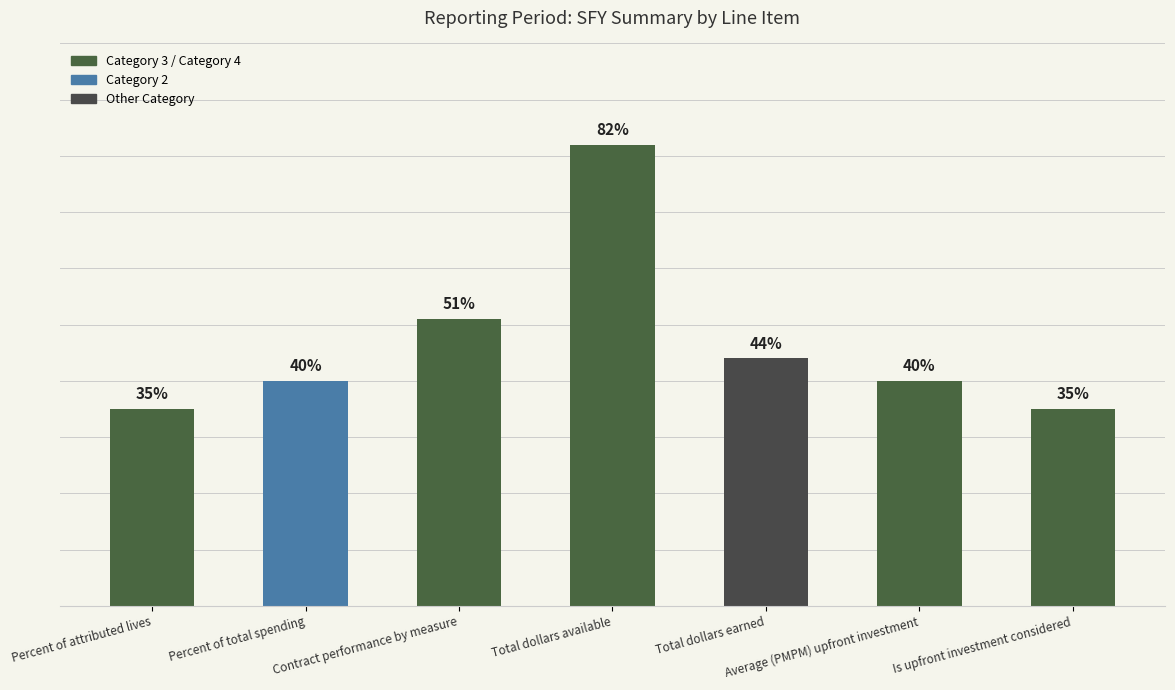

Where is the data nearest to the value 58?

Contract performance by measure